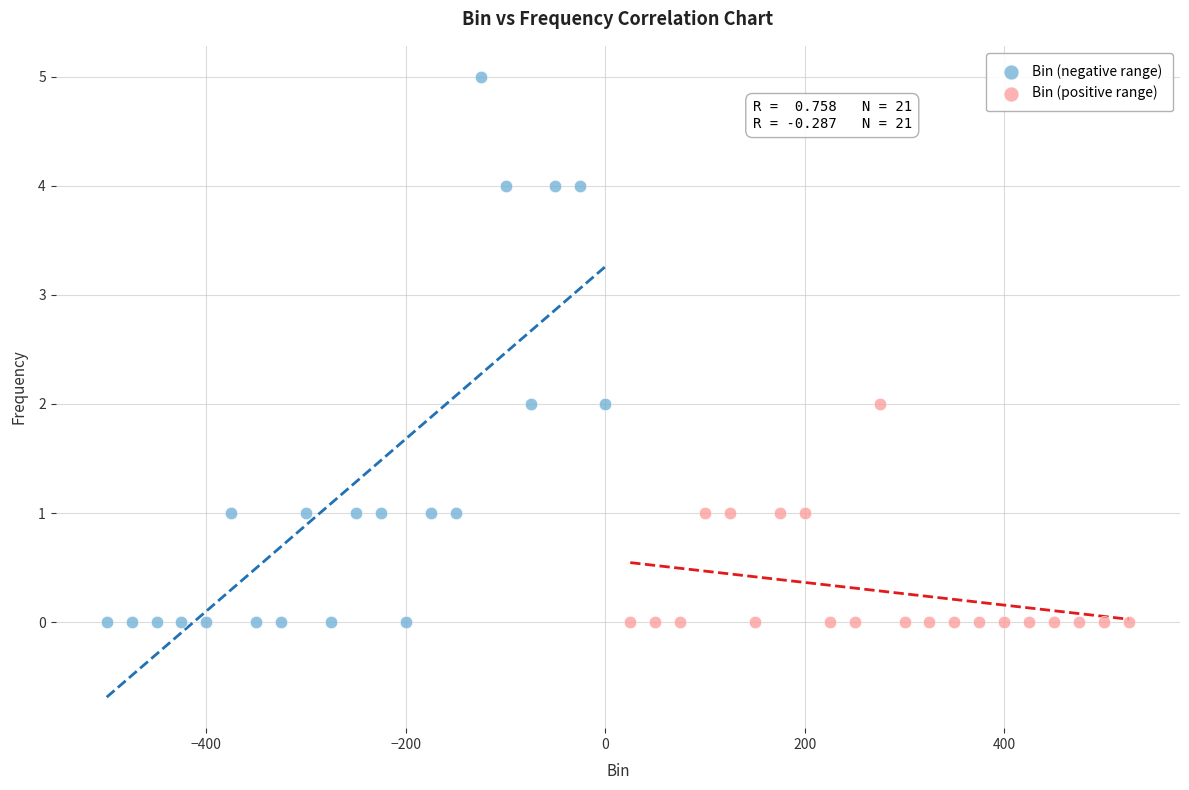

Which series has the widest spread of Y values?

Bin (negative range)